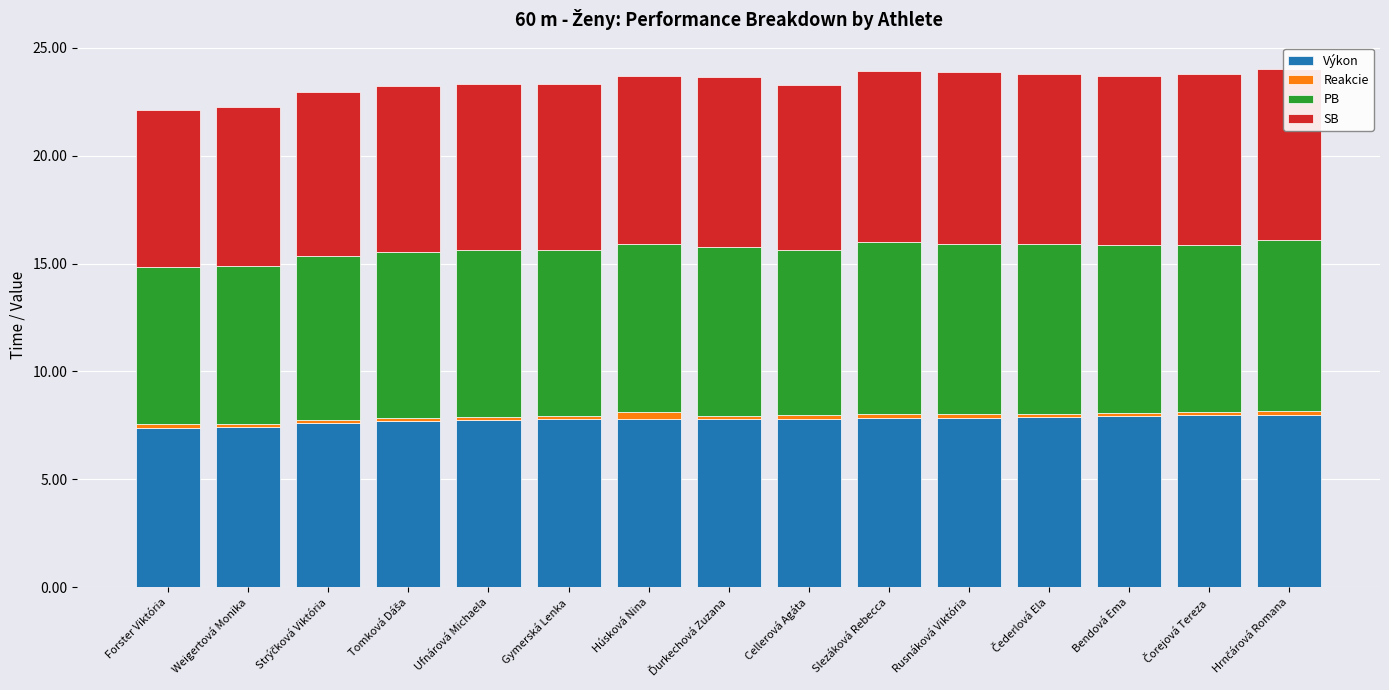

Is it true that Výkon equals 2.2 at Gymerská Lenka?

False